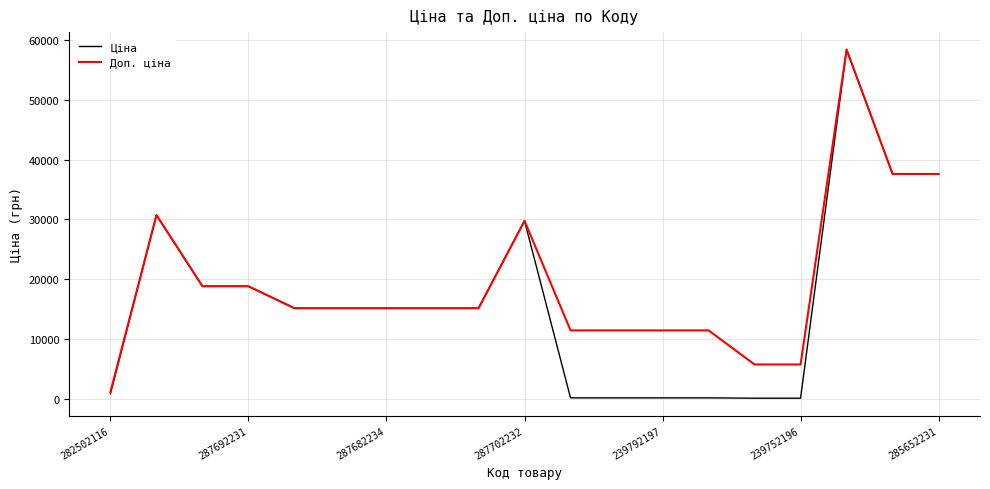

Which series has the largest total across all categories?

Доп. ціна